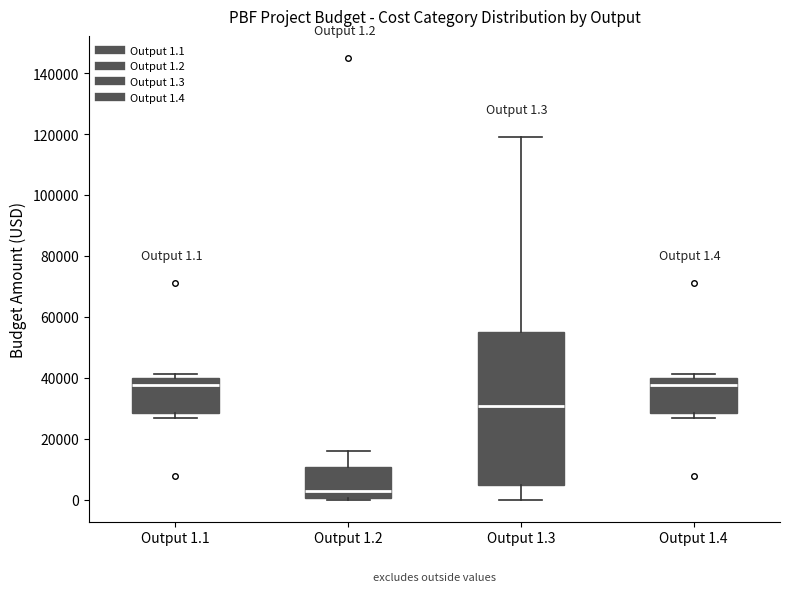

Which box has the lowest median line?

Output 1.2